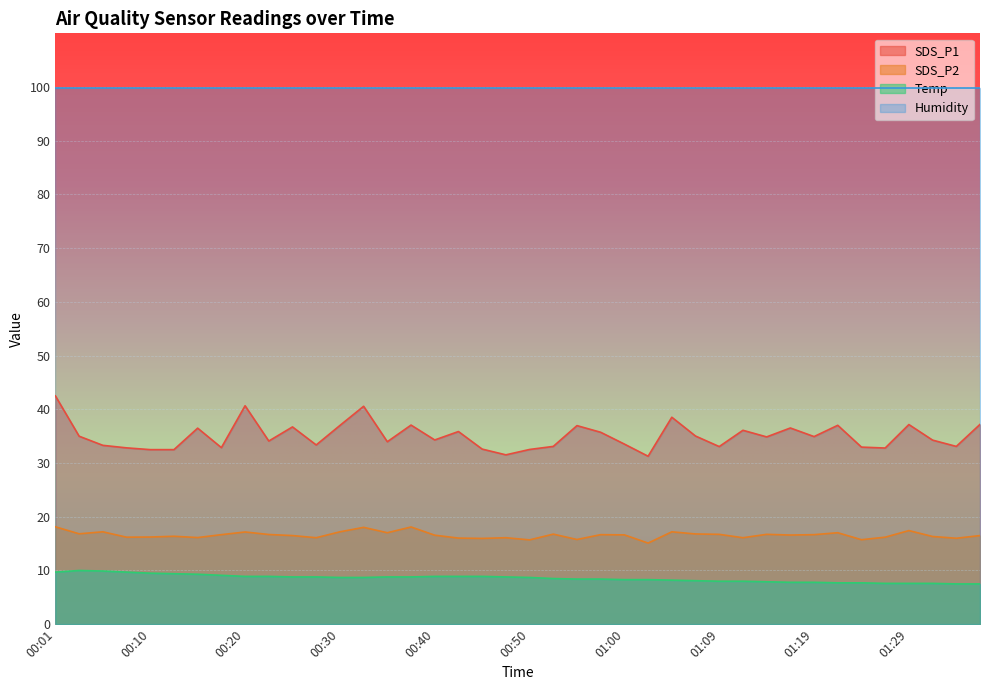

True or false: SDS_P1 and Temp intersect in this chart.

False